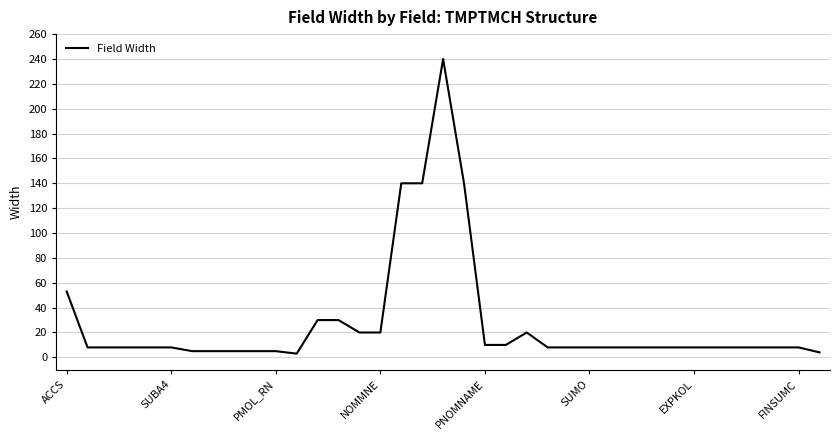

What is the difference between the maximum and minimum values?

237